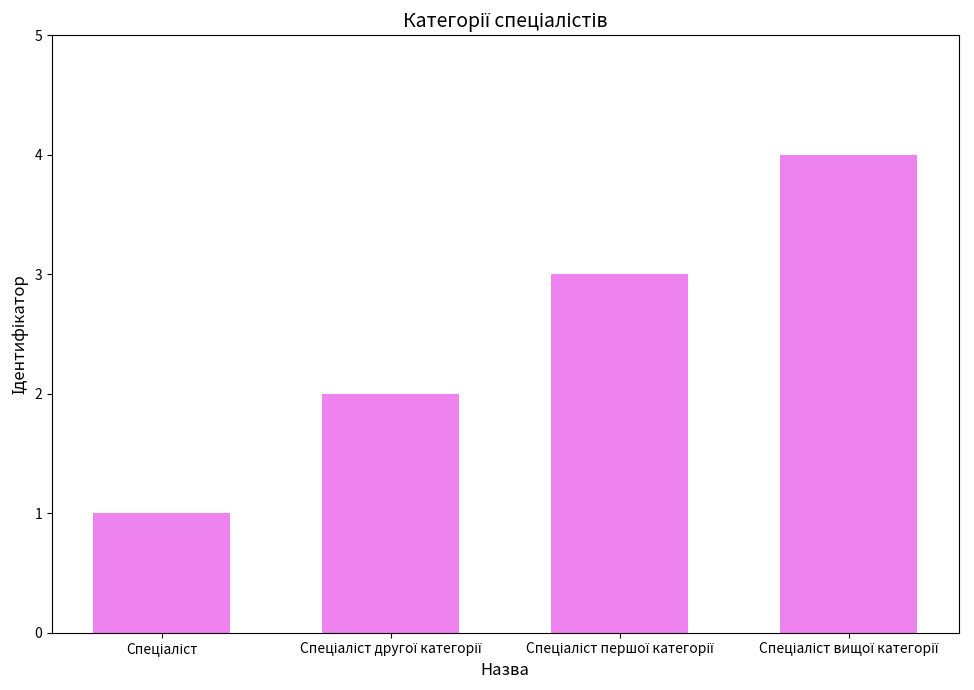

What is the maximum value shown in the chart?

4